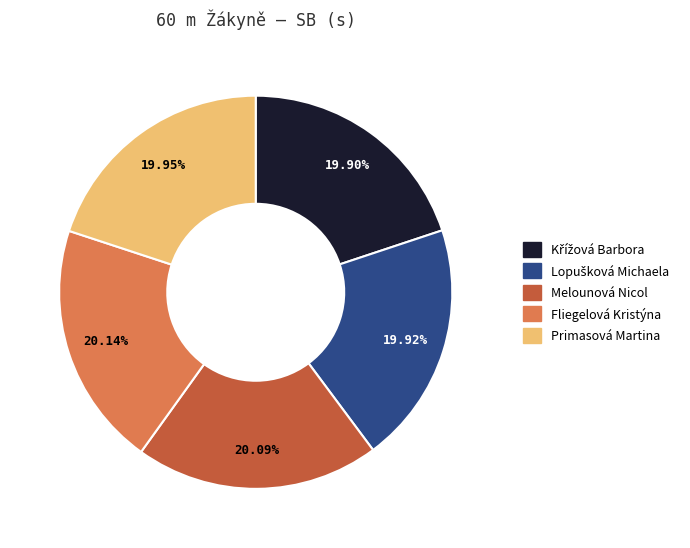

Approximately how many times larger is the value at Primasová Martina compared to Fliegelová Kristýna?

1.0